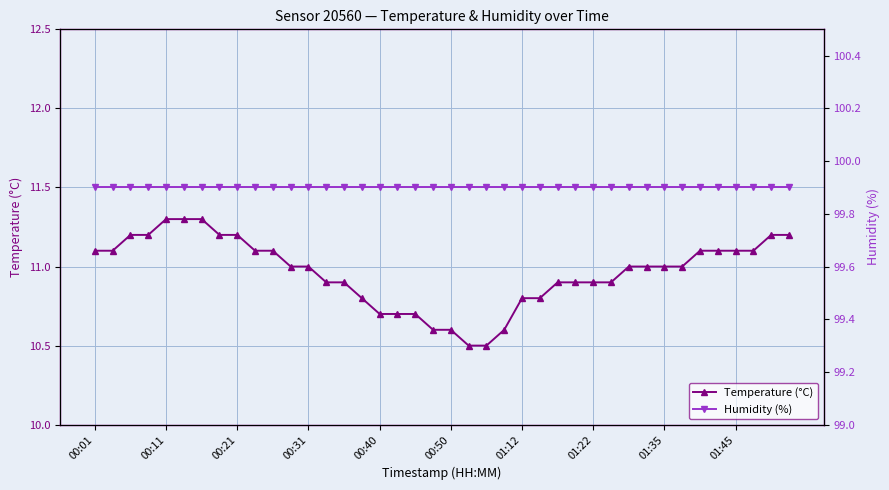

Which series has the largest total across all categories?

Humidity (%)